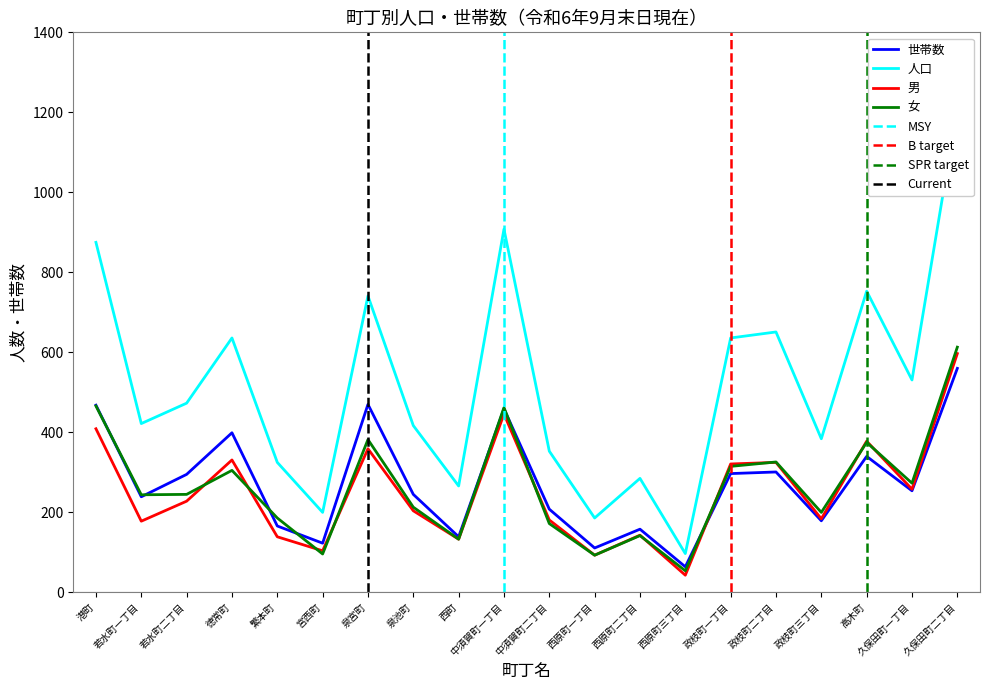

At which category does the chart reach its peak across all series?

久保田町二丁目